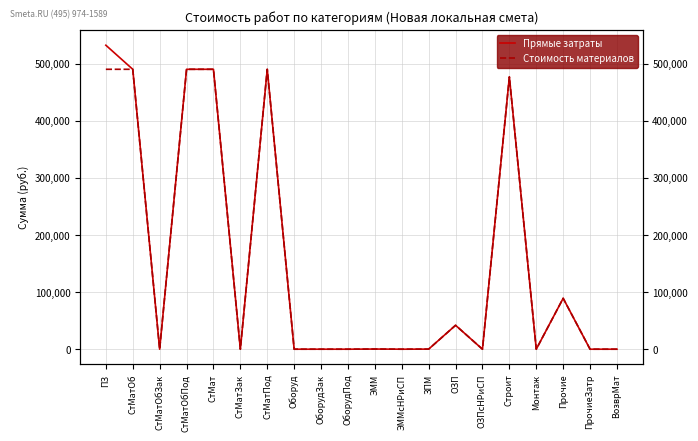

True or false: Стоимость материалов and Прямые затраты intersect in this chart.

False